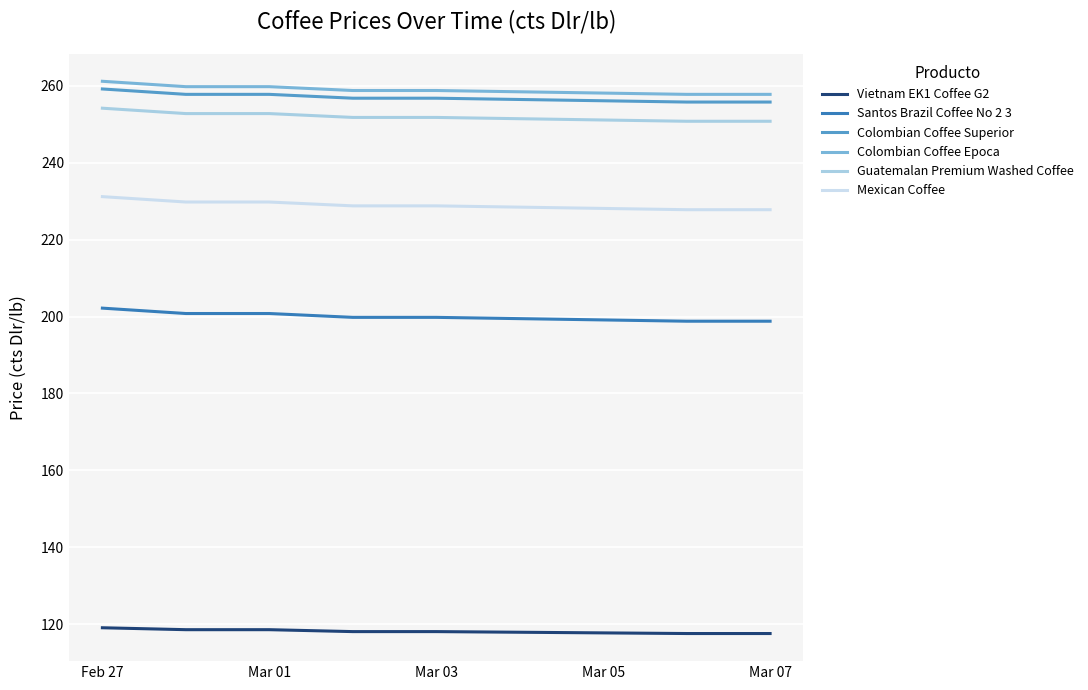

True or false: Santos Brazil Coffee No 2 3 and Guatemalan Premium Washed Coffee intersect in this chart.

False